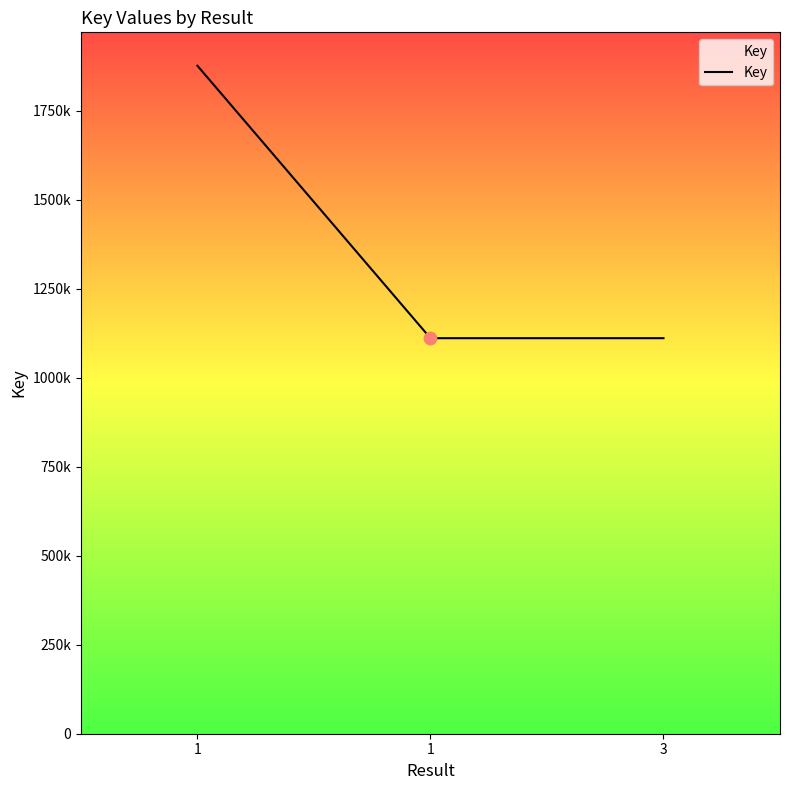

Approximately how many times larger is the value at 3 compared to 1?

1.0